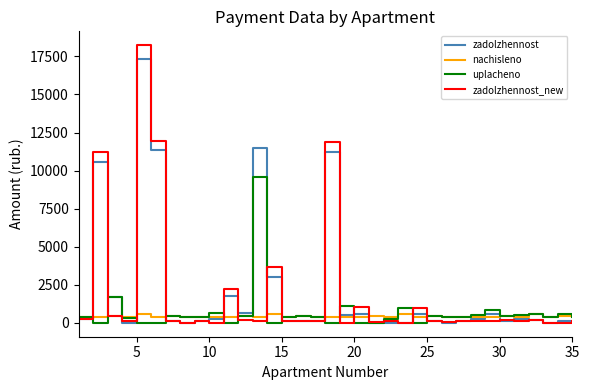

What is the minimum value for nachisleno?

393.8